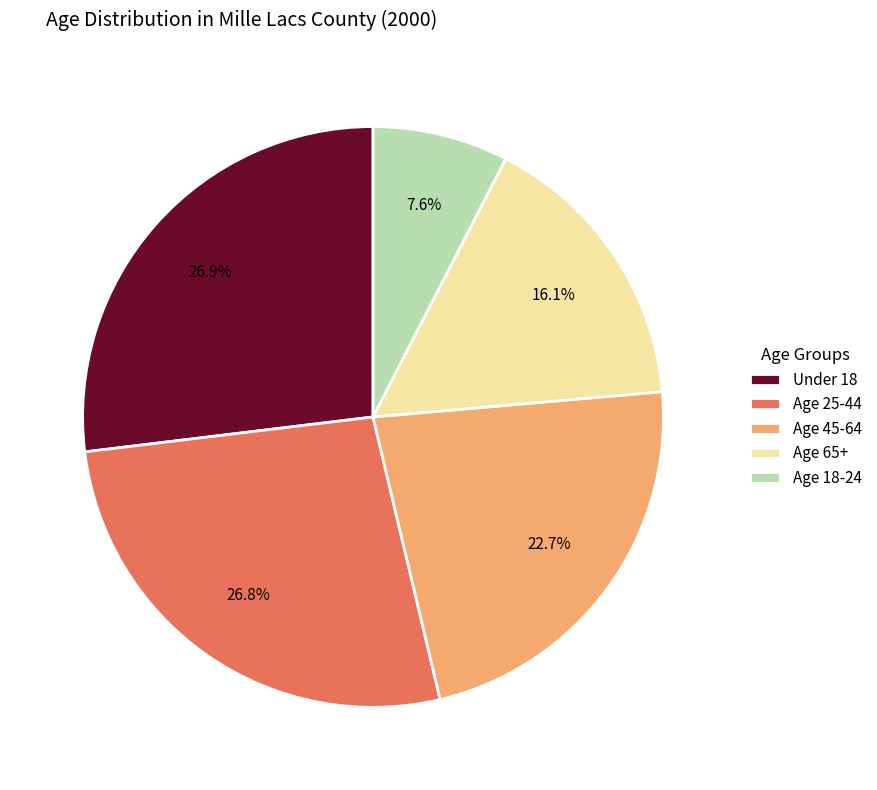

What is the smallest slice in the pie chart?

Age 18-24